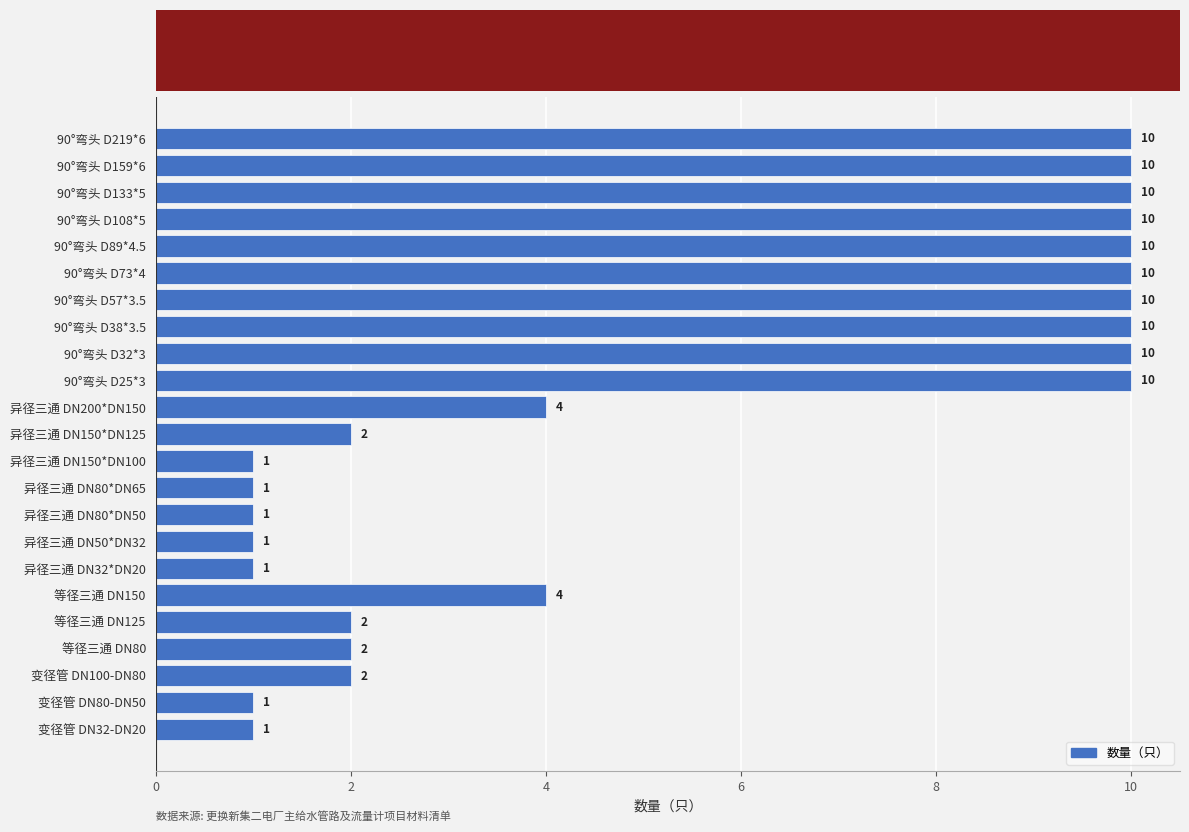

Count the values in the range 1 to 10.

23